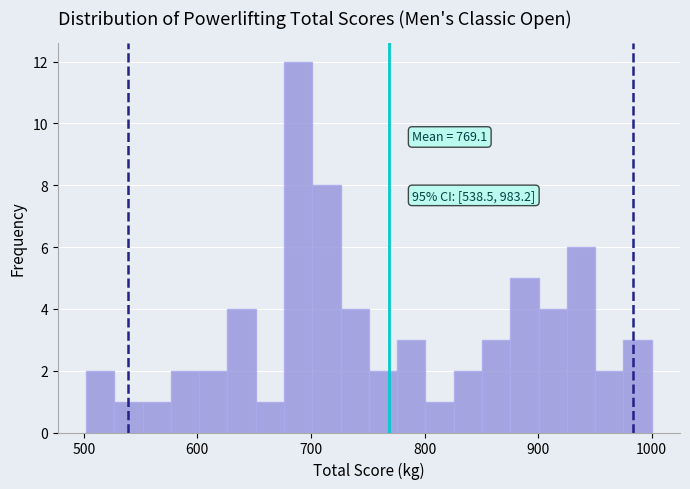

Around what value on the x-axis is the tallest bar? Give the approximate position of its centre, as read against the axis.

690